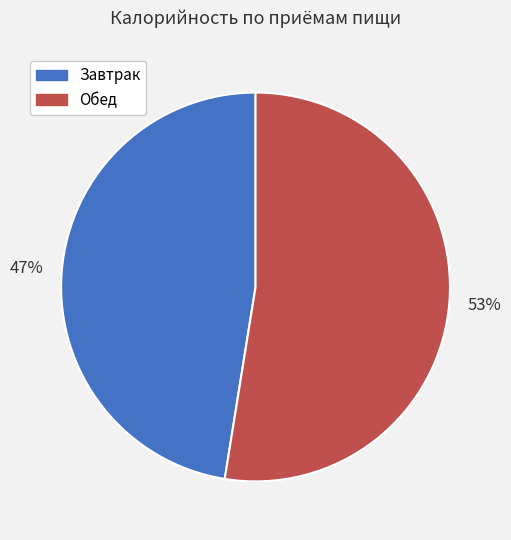

The Завтрак slice represents 47% of the pie. True or false?

True